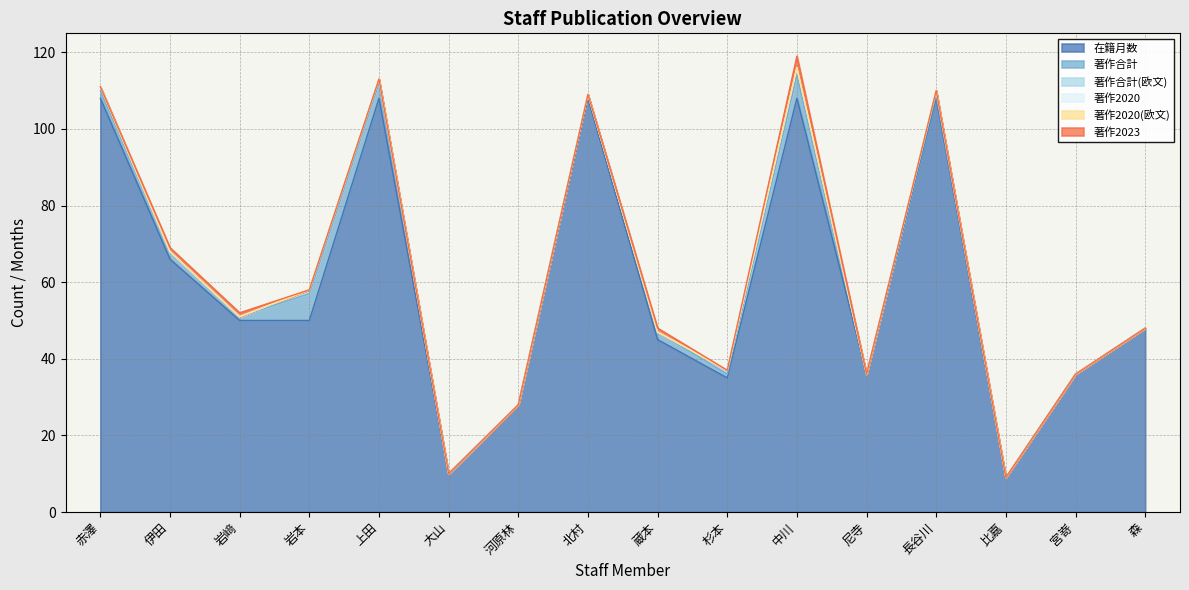

What position from the left is 杉本?

10